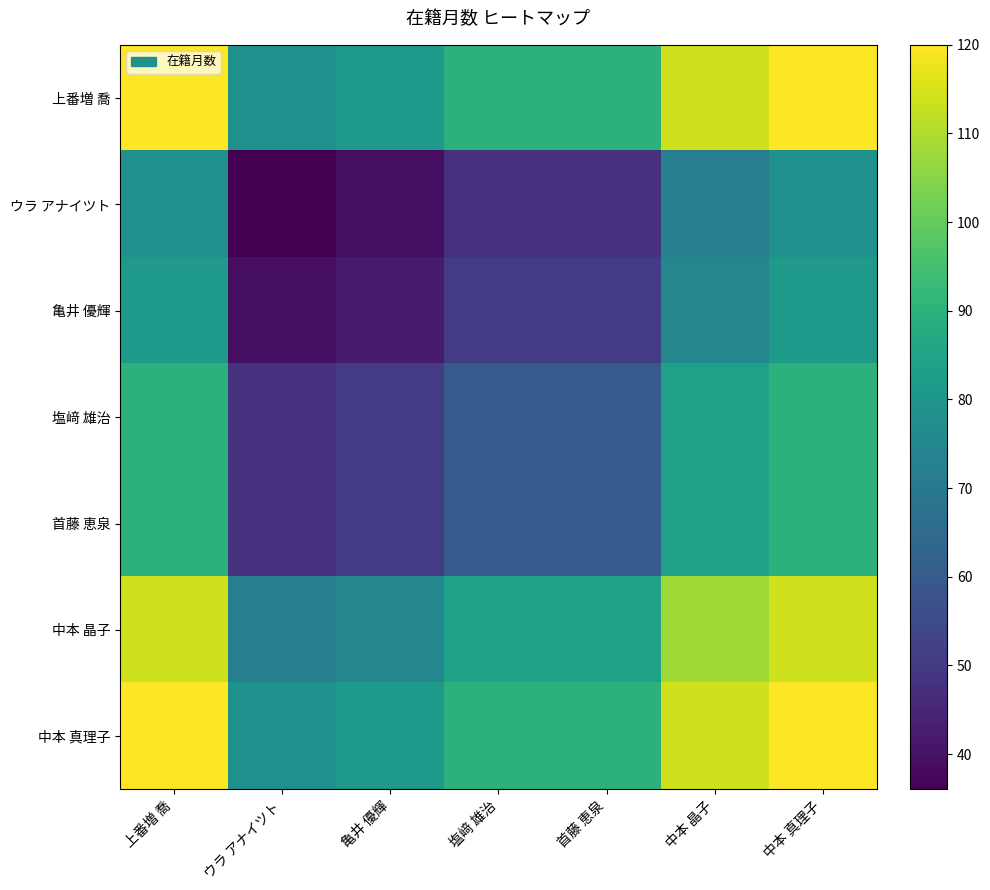

Reading right to left, list all the values displayed in this chart.

上番増 喬: 中本 真理子=120	中本 晶子=114	首藤 恵泉=90	塩﨑 雄治=90	亀井 優輝=81	ウラ アナイツト=78	上番増 喬=120
ウラ アナイツト: 中本 真理子=78	中本 晶子=72	首藤 恵泉=48	塩﨑 雄治=48	亀井 優輝=39	ウラ アナイツト=36	上番増 喬=78
亀井 優輝: 中本 真理子=81	中本 晶子=75	首藤 恵泉=51	塩﨑 雄治=51	亀井 優輝=42	ウラ アナイツト=39	上番増 喬=81
塩﨑 雄治: 中本 真理子=90	中本 晶子=84	首藤 恵泉=60	塩﨑 雄治=60	亀井 優輝=51	ウラ アナイツト=48	上番増 喬=90
首藤 恵泉: 中本 真理子=90	中本 晶子=84	首藤 恵泉=60	塩﨑 雄治=60	亀井 優輝=51	ウラ アナイツト=48	上番増 喬=90
中本 晶子: 中本 真理子=114	中本 晶子=108	首藤 恵泉=84	塩﨑 雄治=84	亀井 優輝=75	ウラ アナイツト=72	上番増 喬=114
中本 真理子: 中本 真理子=120	中本 晶子=114	首藤 恵泉=90	塩﨑 雄治=90	亀井 優輝=81	ウラ アナイツト=78	上番増 喬=120